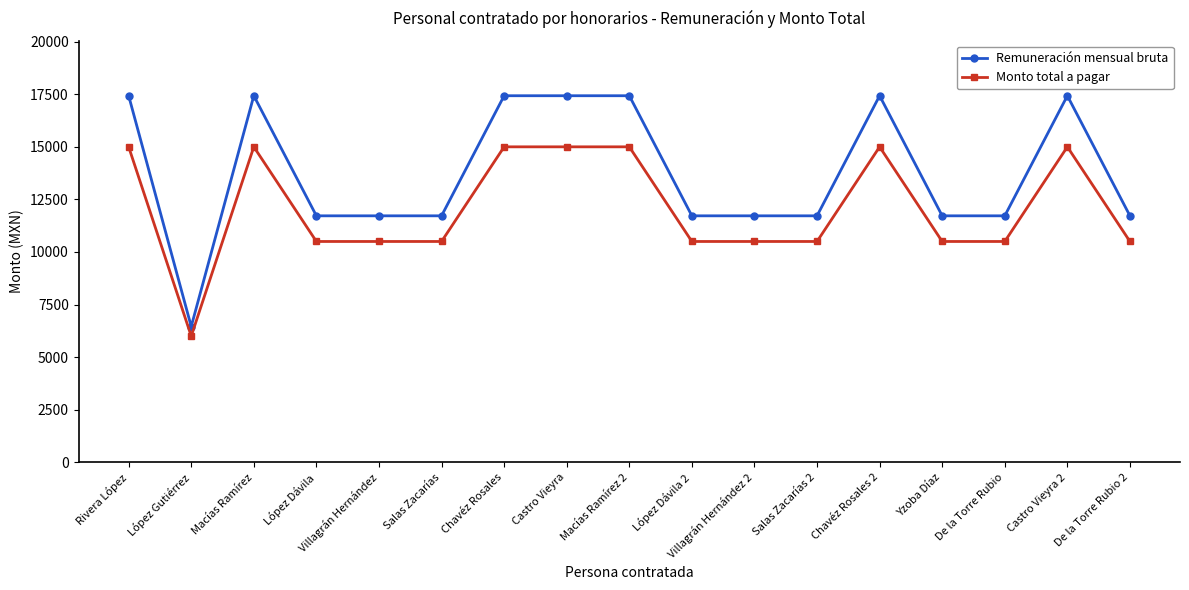

At Macías Ramírez, list the series in order from largest to smallest.

Remuneración mensual bruta, Monto total a pagar